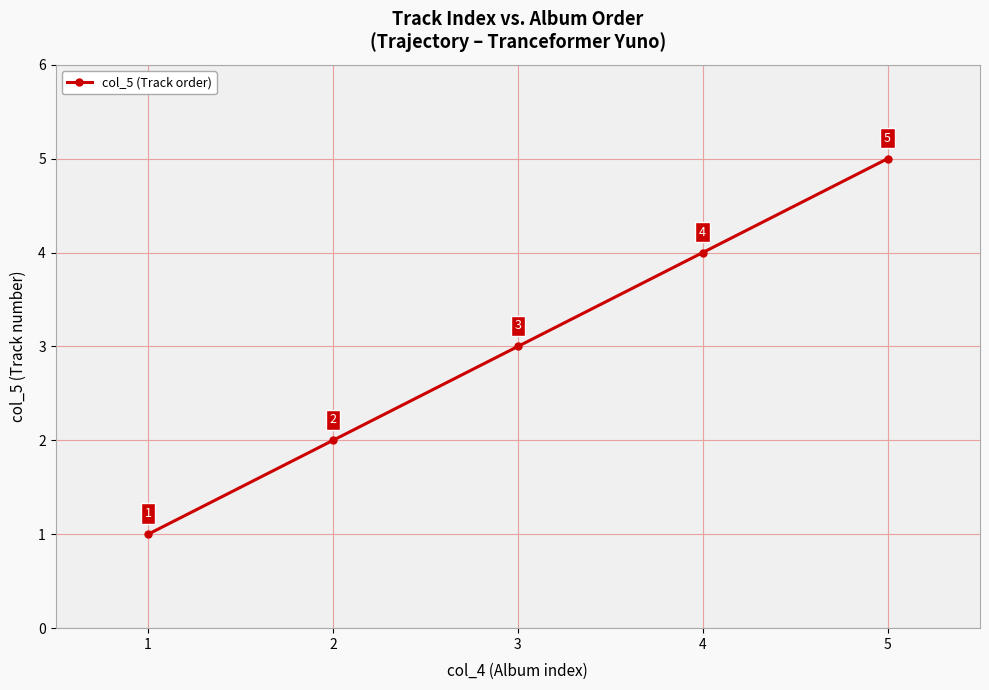

Does the chart display data point markers on the line(s)?

Yes